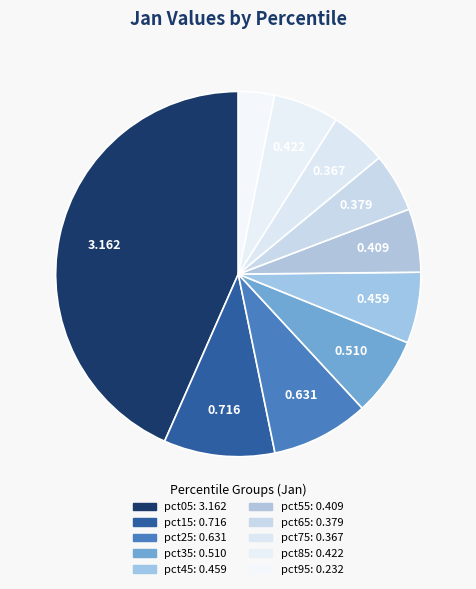

Count the number of slices in the pie.

10